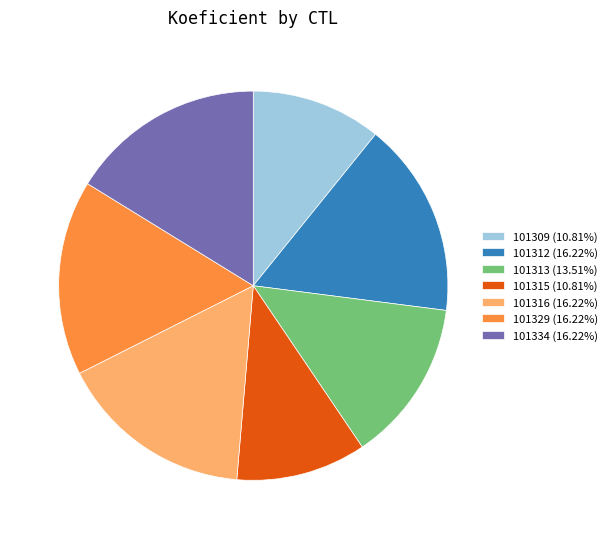

Is 101315 (10.81%) the majority of the pie?

No